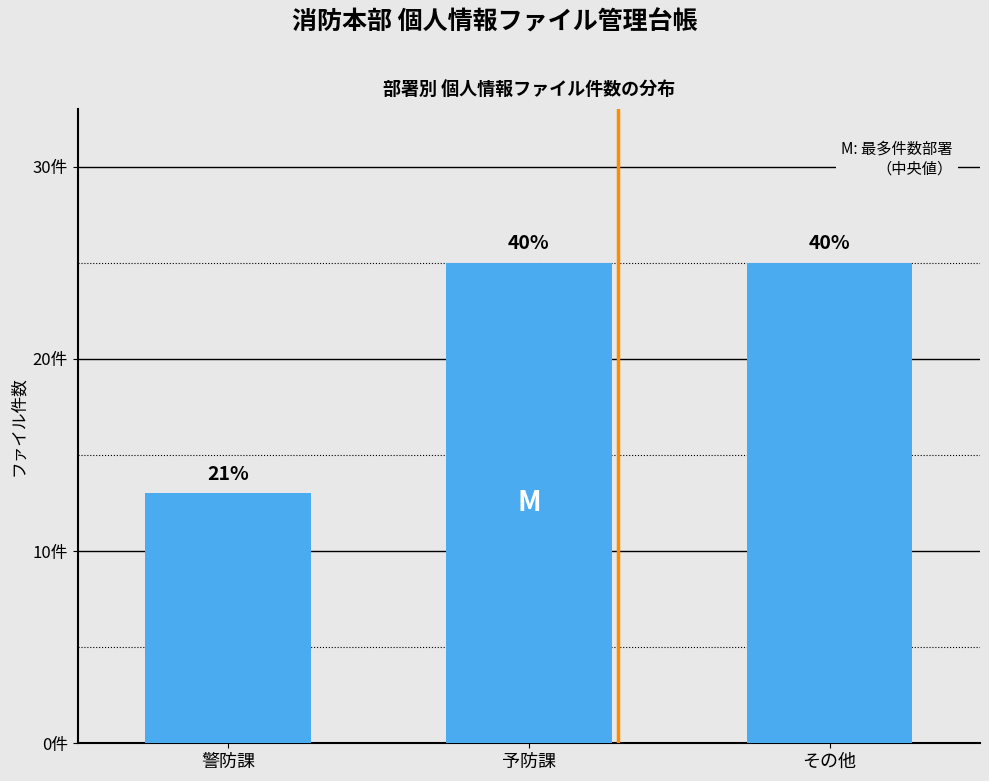

What is the difference between the maximum and minimum values?

12